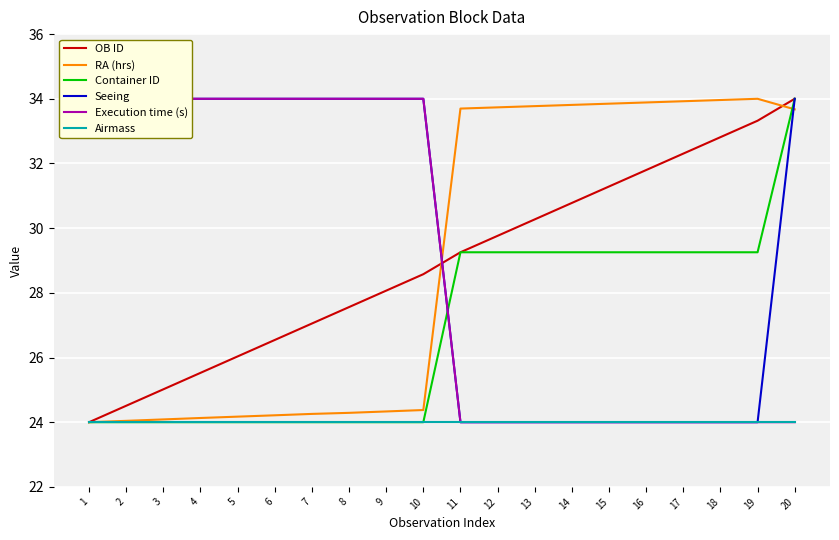

Reading left to right, list all the values displayed in this chart.

OB ID: 1=24.0	2=24.5	3=25.0	4=25.5	5=26.0	6=26.5	7=27.1	8=27.6	9=28.1	10=28.6	11=29.3	12=29.8	13=30.3	14=30.8	15=31.3	16=31.8	17=32.3	18=32.8	19=33.3	20=34.0
RA (hrs): 1=24.0	2=24.0	3=24.1	4=24.1	5=24.2	6=24.2	7=24.3	8=24.3	9=24.3	10=24.4	11=33.7	12=33.7	13=33.8	14=33.8	15=33.8	16=33.9	17=33.9	18=34.0	19=34.0	20=33.7
Container ID: 1=24.0	2=24.0	3=24.0	4=24.0	5=24.0	6=24.0	7=24.0	8=24.0	9=24.0	10=24.0	11=29.3	12=29.3	13=29.3	14=29.3	15=29.3	16=29.3	17=29.3	18=29.3	19=29.3	20=34.0
Seeing: 1=34.0	2=34.0	3=34.0	4=34.0	5=34.0	6=34.0	7=34.0	8=34.0	9=34.0	10=34.0	11=24.0	12=24.0	13=24.0	14=24.0	15=24.0	16=24.0	17=24.0	18=24.0	19=24.0	20=34.0
Execution time (s): 1=34.0	2=34.0	3=34.0	4=34.0	5=34.0	6=34.0	7=34.0	8=34.0	9=34.0	10=34.0	11=24.0	12=24.0	13=24.0	14=24.0	15=24.0	16=24.0	17=24.0	18=24.0	19=24.0	20=24.0
Airmass: 1=24.0	2=24.0	3=24.0	4=24.0	5=24.0	6=24.0	7=24.0	8=24.0	9=24.0	10=24.0	11=24.0	12=24.0	13=24.0	14=24.0	15=24.0	16=24.0	17=24.0	18=24.0	19=24.0	20=24.0